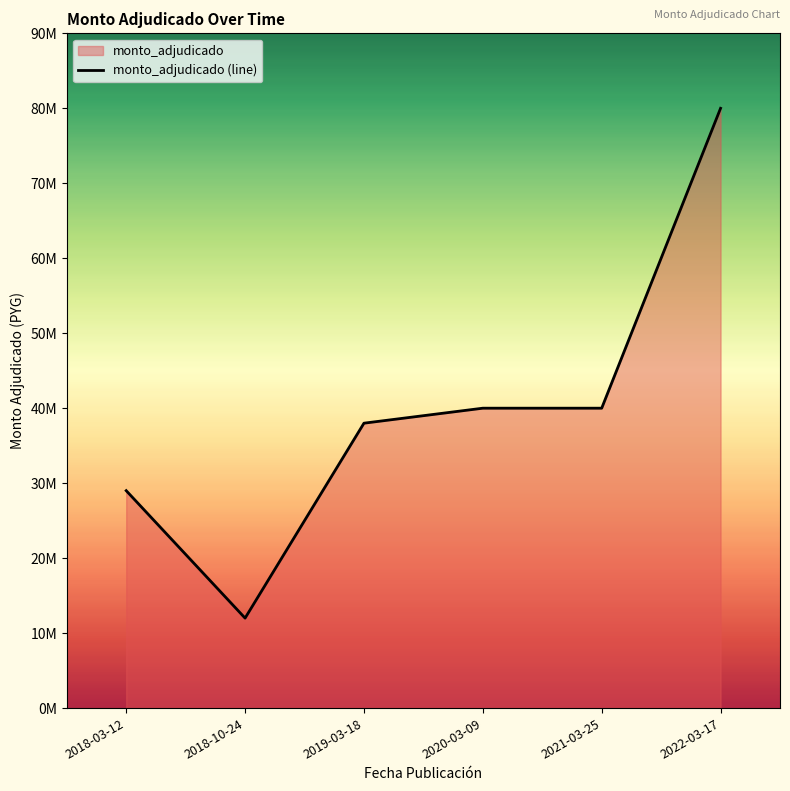

Reading right to left, list all the values displayed in this chart.

2022-03-17=80000000	2021-03-25=40000000	2020-03-09=40000000	2019-03-18=38000000	2018-10-24=12000000	2018-03-12=29000000